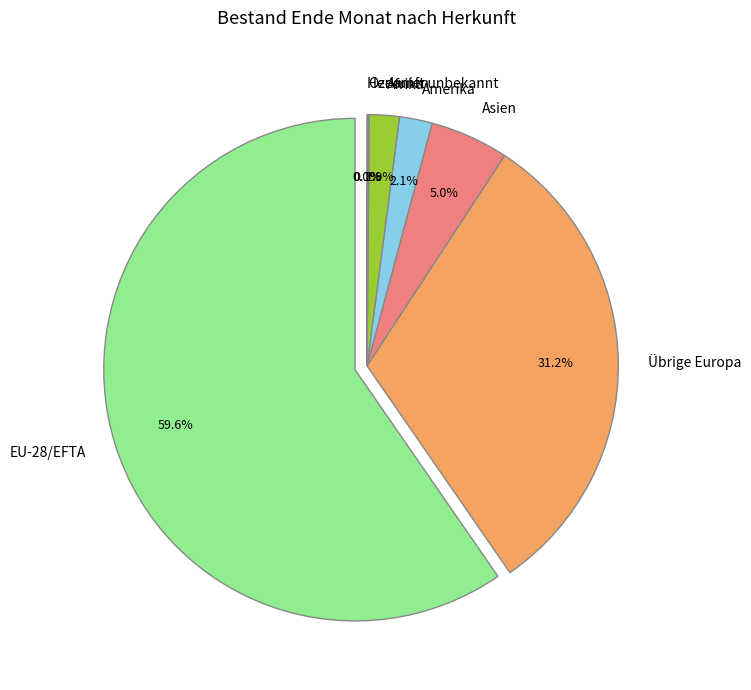

What percentage is the Übrige Europa slice, to the nearest percent?

31%